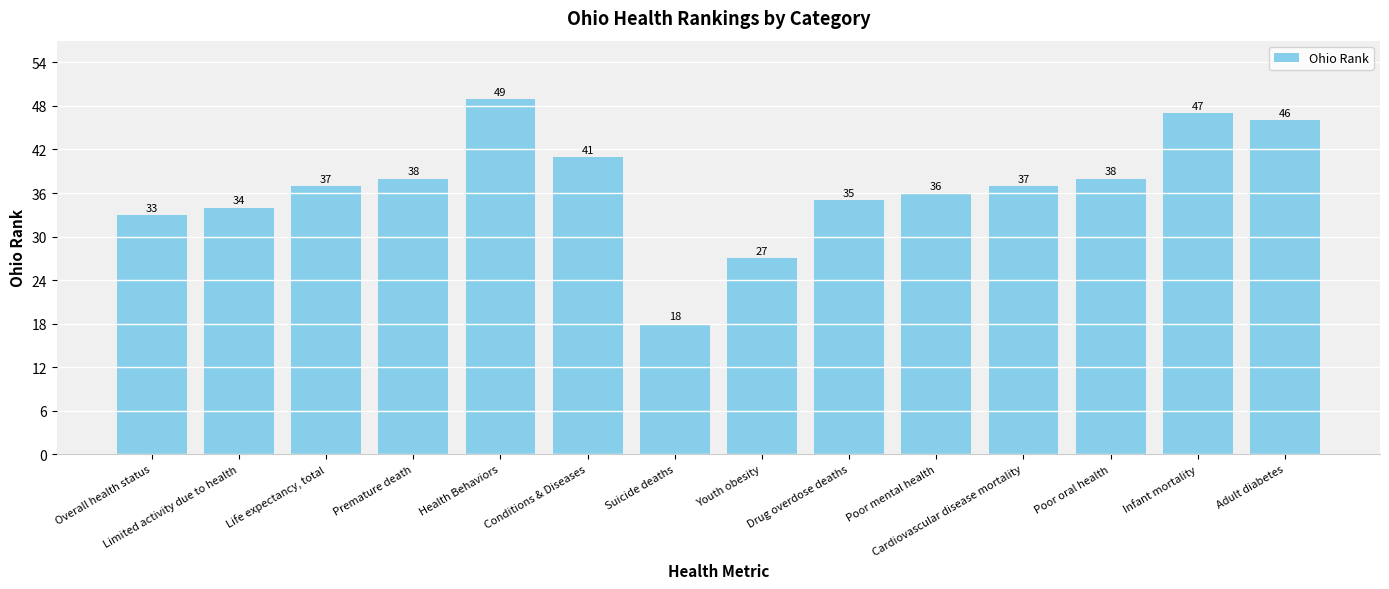

Count the number of data series in this chart.

1